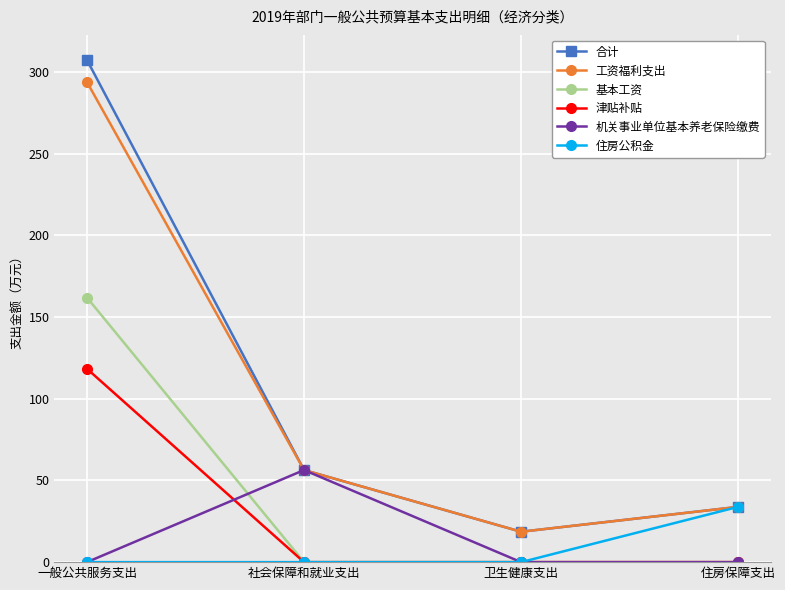

Which series has the largest range (max minus min)?

合计